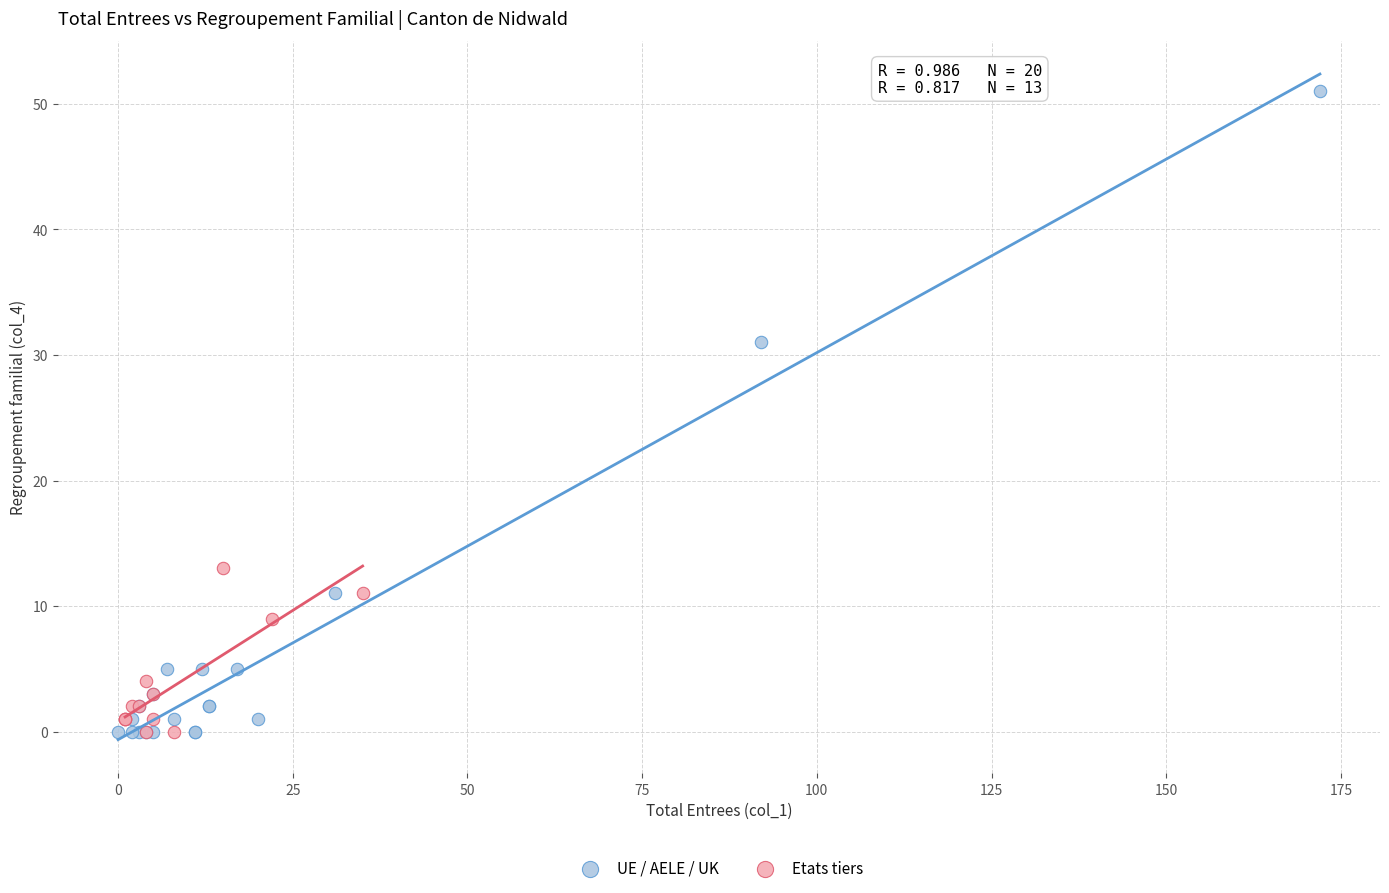

Which series has the widest spread of Y values?

UE / AELE / UK